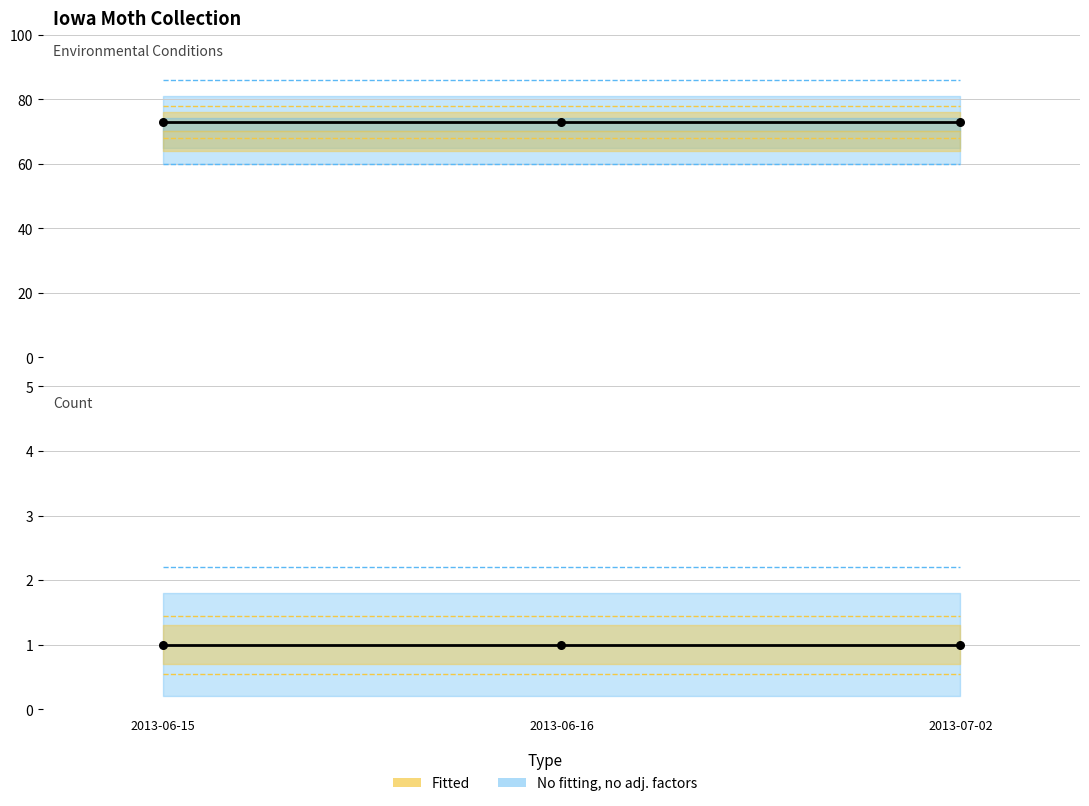

At which category is the sum across all series the highest?

2013-06-15